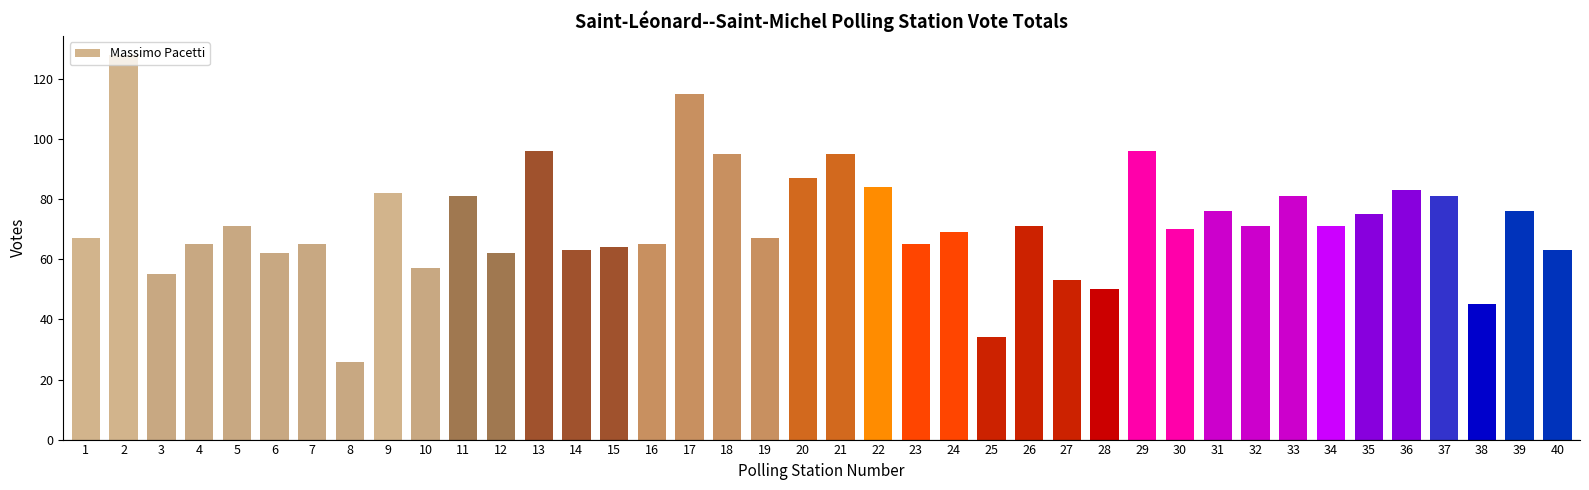

What is the change in value from 14 to 15?

+1